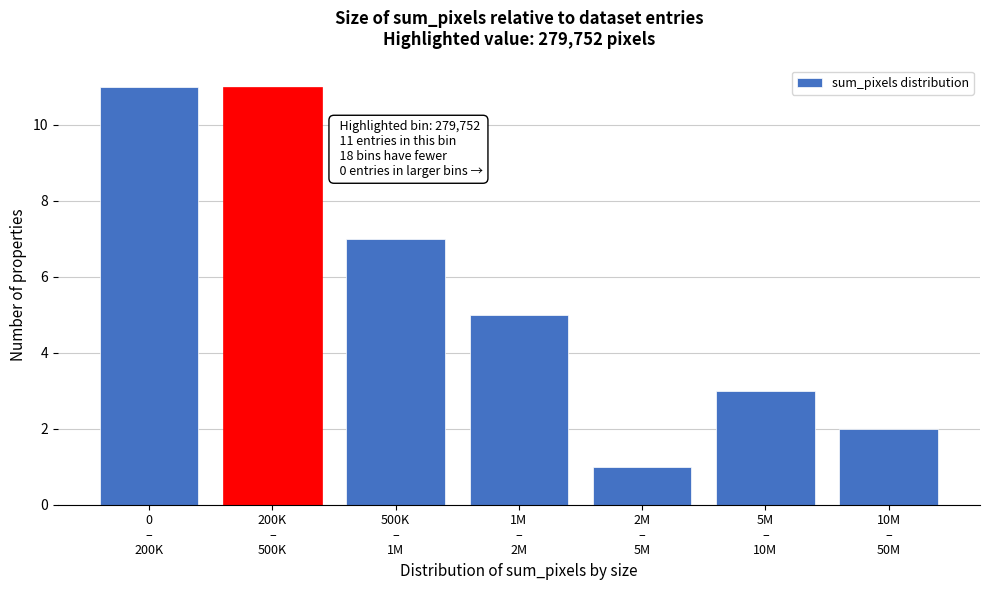

Reading left to right, what are all the values shown in this chart?

11	11	7	5	1	3	2